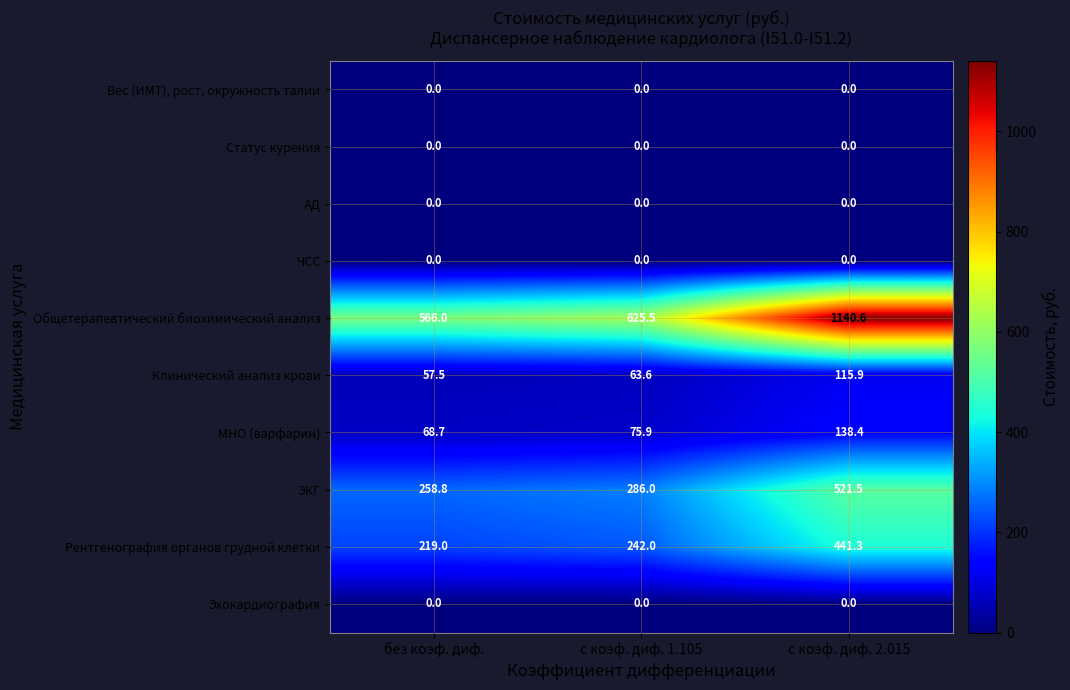

What is the difference between the highest and lowest values at с коэф. диф. 2.015?

1140.6